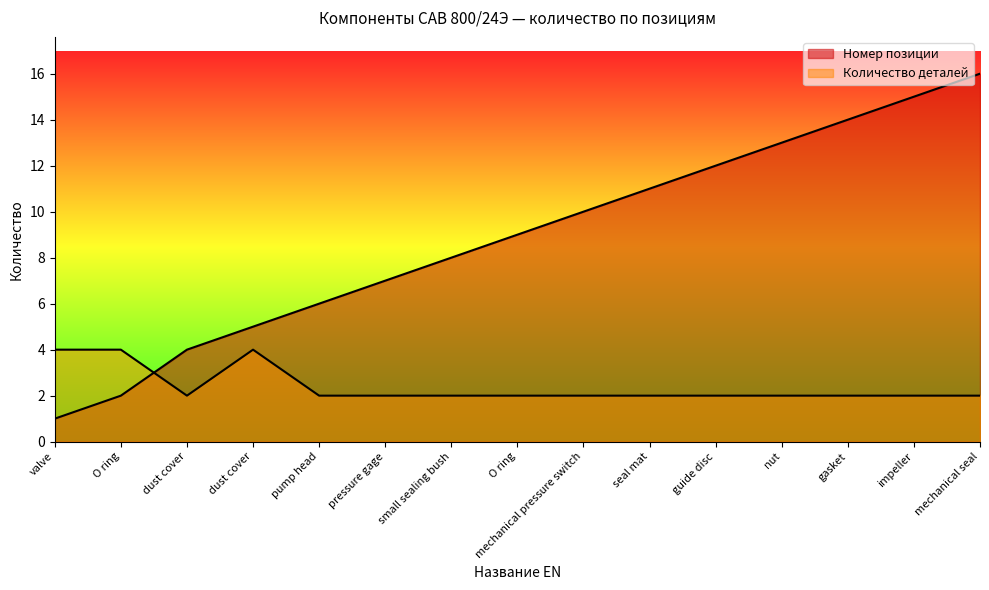

Reading left to right, transcribe all the data shown in this chart.

Количество деталей: valve=4	O ring=4	dust cover=2	dust cover=4	pump head=2	pressure gage=2	small sealing bush=2	O ring=2	mechanical pressure switch=2	seal mat=2	guide disc=2	nut=2	gasket=2	impeller=2	mechanical seal=2
Номер позиции: valve=1	O ring=2	dust cover=4	dust cover=5	pump head=6	pressure gage=7	small sealing bush=8	O ring=9	mechanical pressure switch=10	seal mat=11	guide disc=12	nut=13	gasket=14	impeller=15	mechanical seal=16